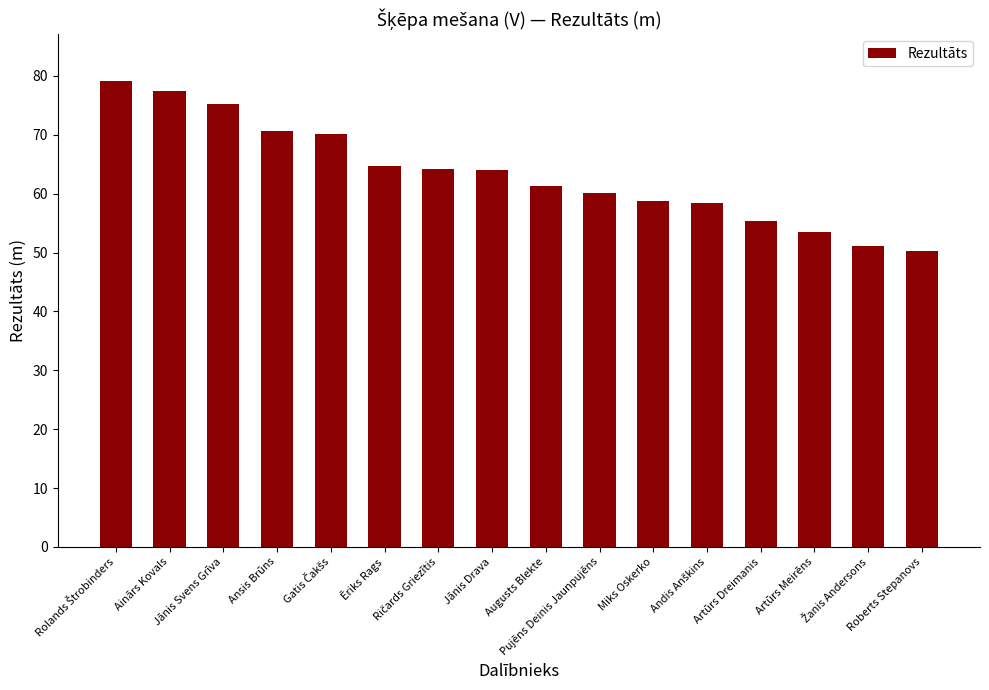

What is the value of the 13th bar from the left?

55.4